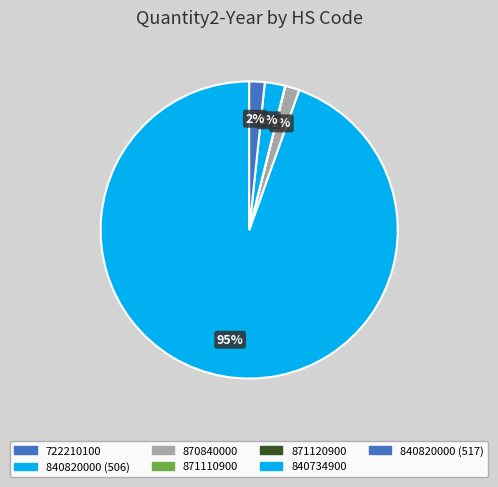

What is the largest slice in the pie chart?

840820000 (506)